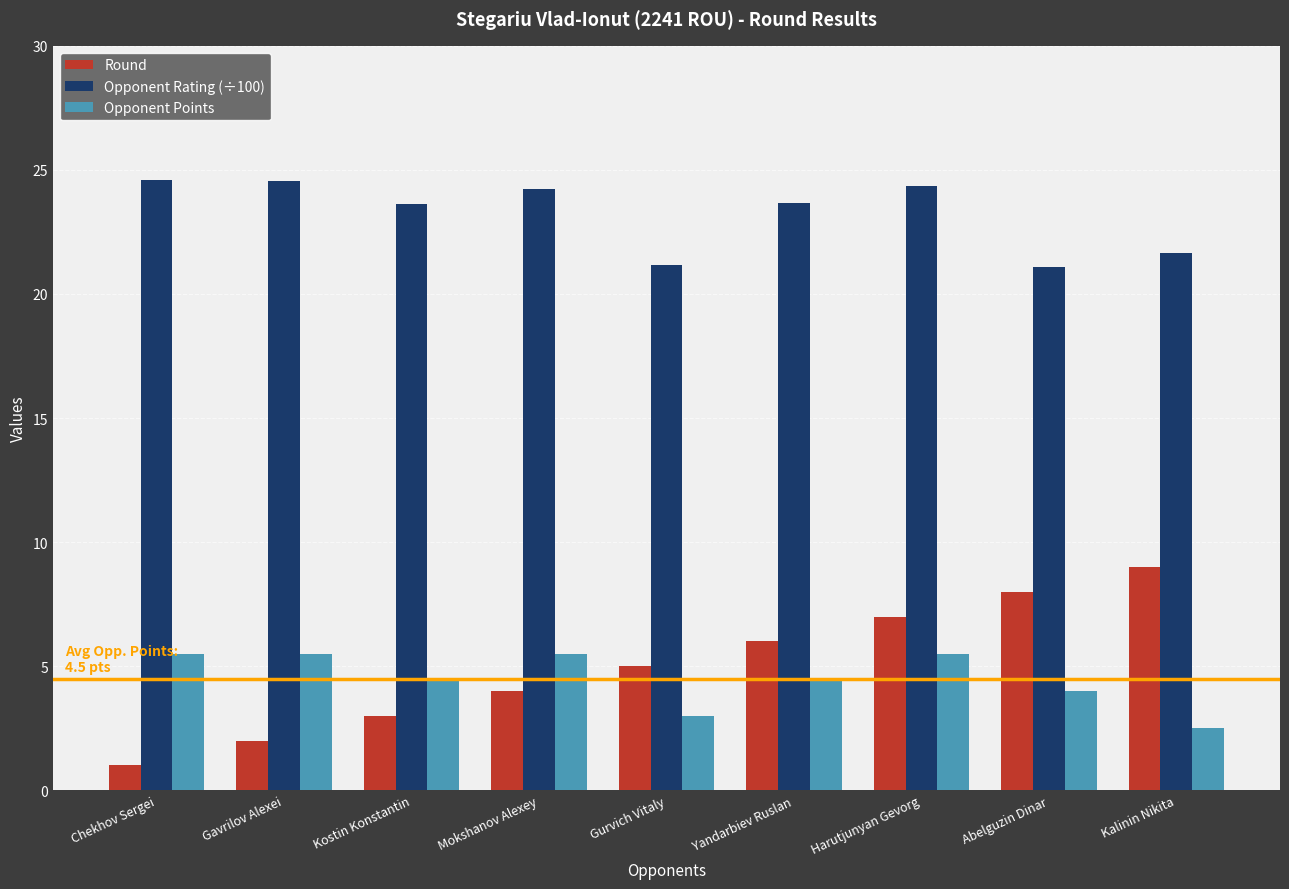

What is the total value across all series at Chekhov Sergei?

31.1